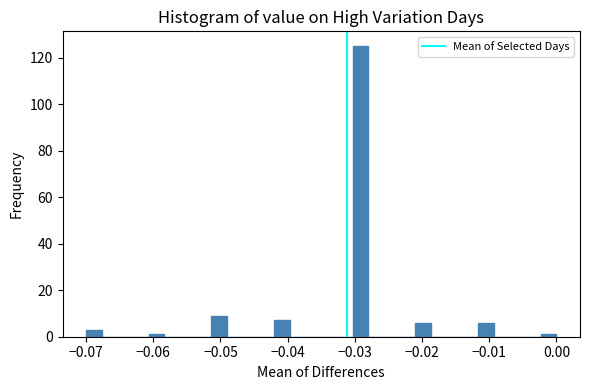

Read against the x-axis, roughly where is the centre of the tallest bar?

-0.029